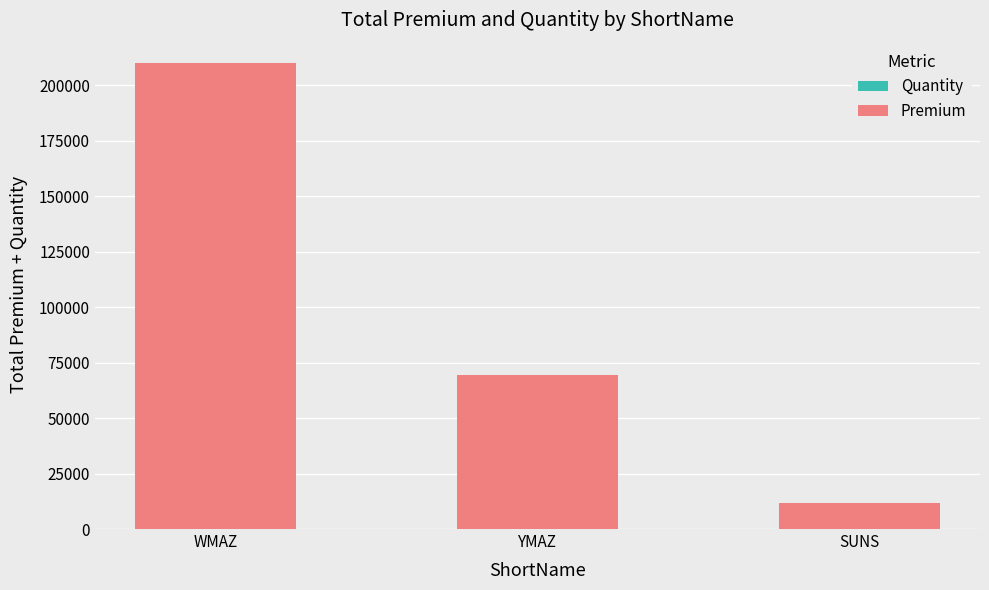

At which category is the sum across all series the highest?

WMAZ